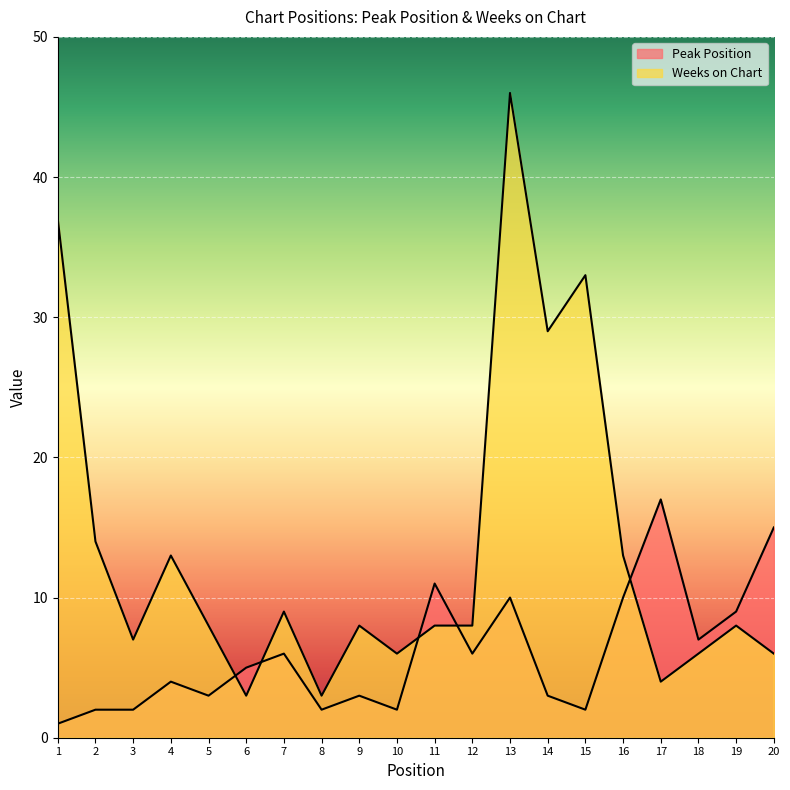

Which series has the largest total across all categories?

Weeks on Chart